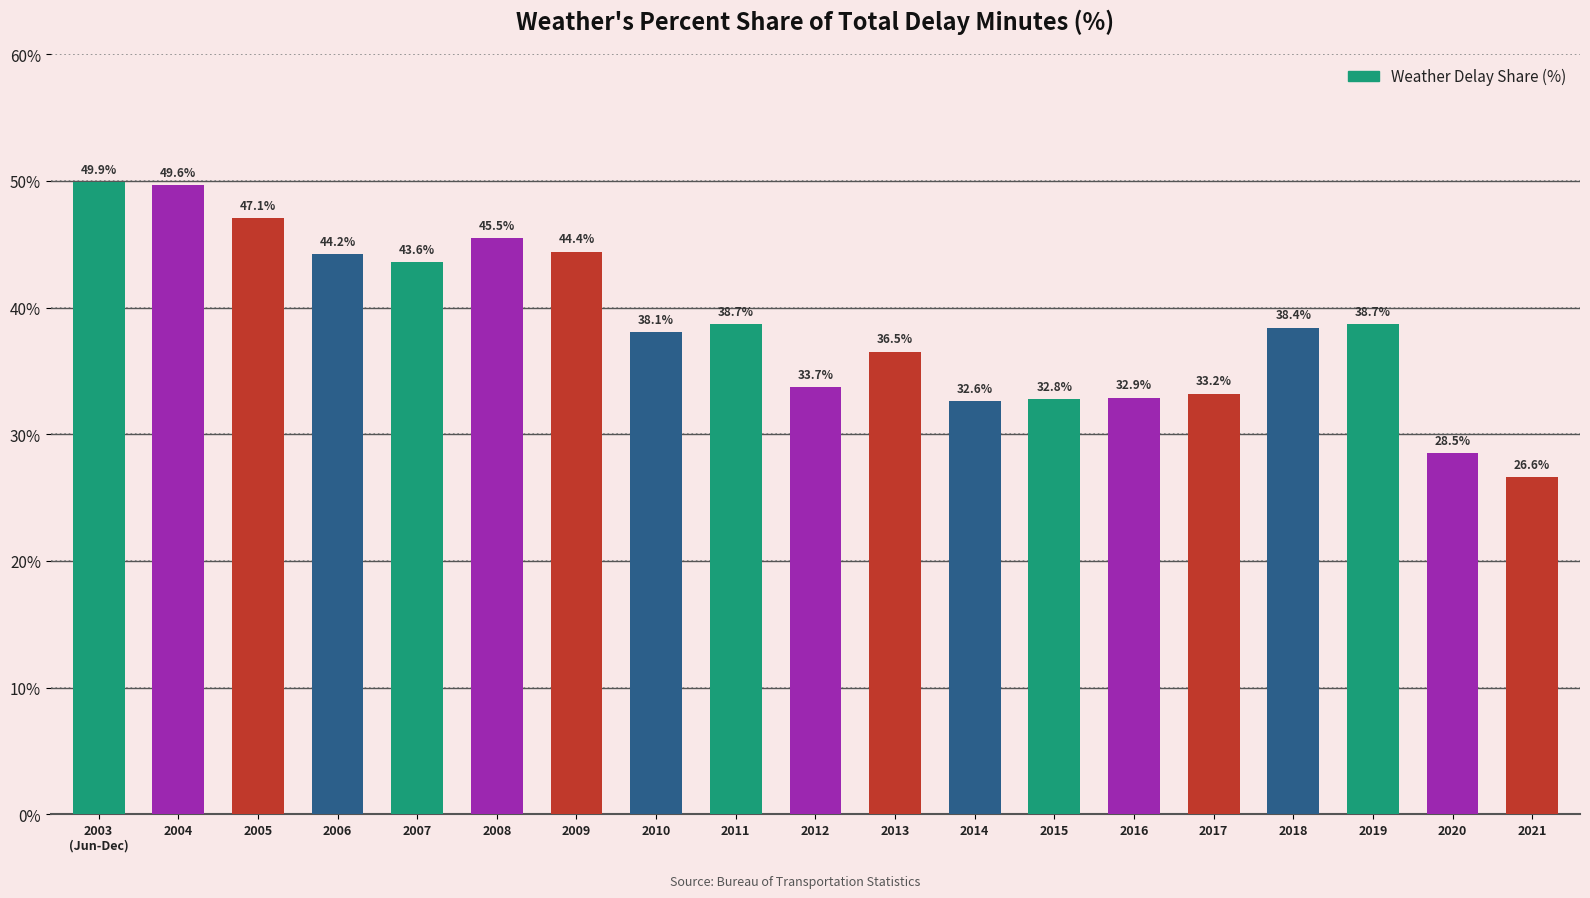

At which label is the value closest to 38?

2010